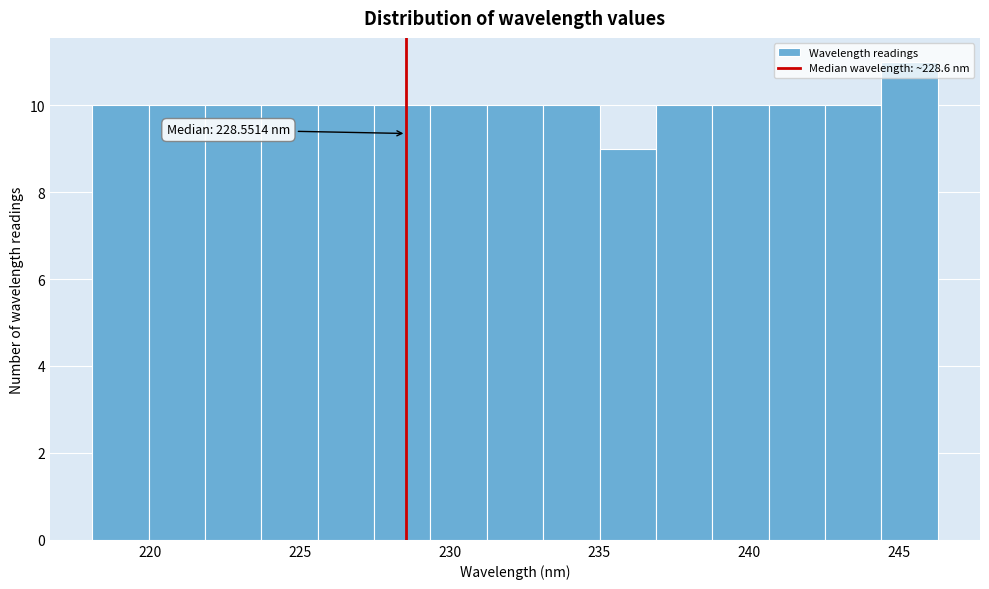

Read against the x-axis, roughly where is the centre of the tallest bar?

245.5